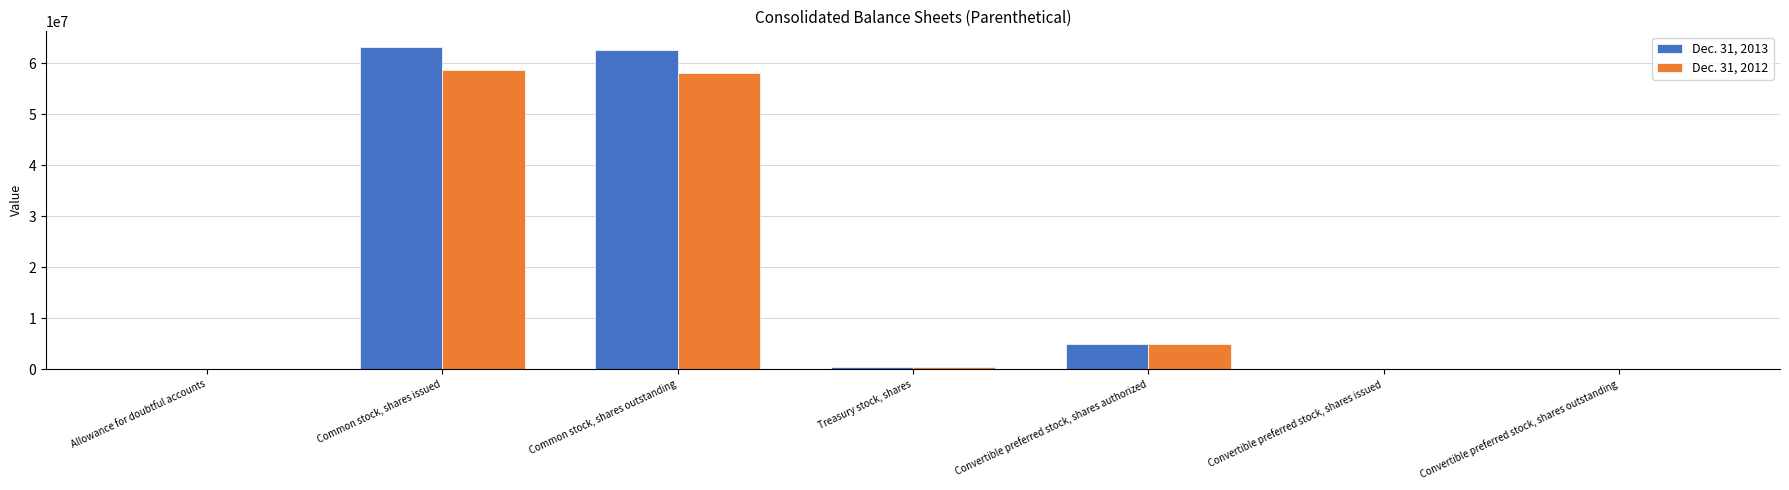

The value of Dec. 31, 2013 at Common stock, shares outstanding is 62573763. True or false?

True